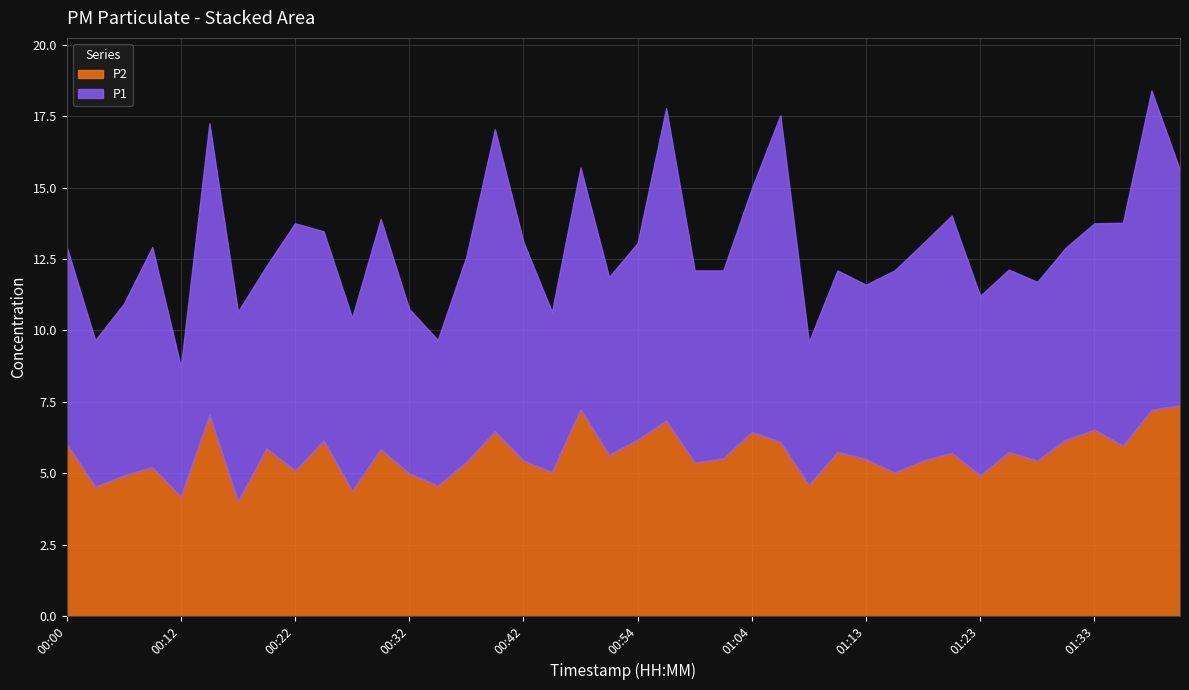

Where does the P2 series first go above 5?

00:00